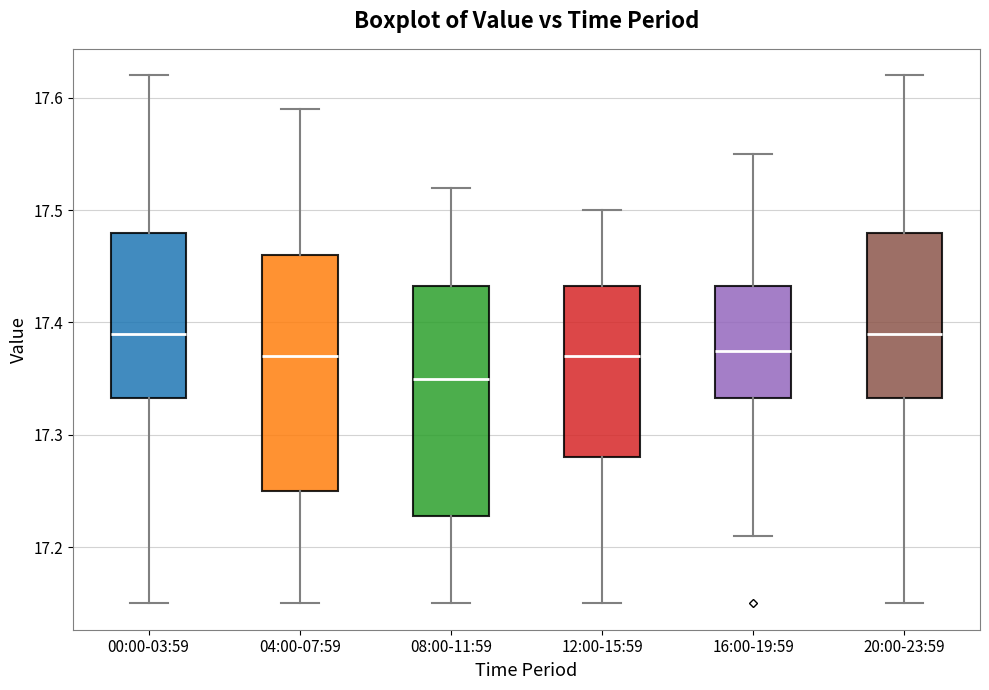

Where is the lower edge of the box for 08:00-11:59 on the y-axis? The values are not printed on the chart, so give them approximately, as read against the axis.

17.23